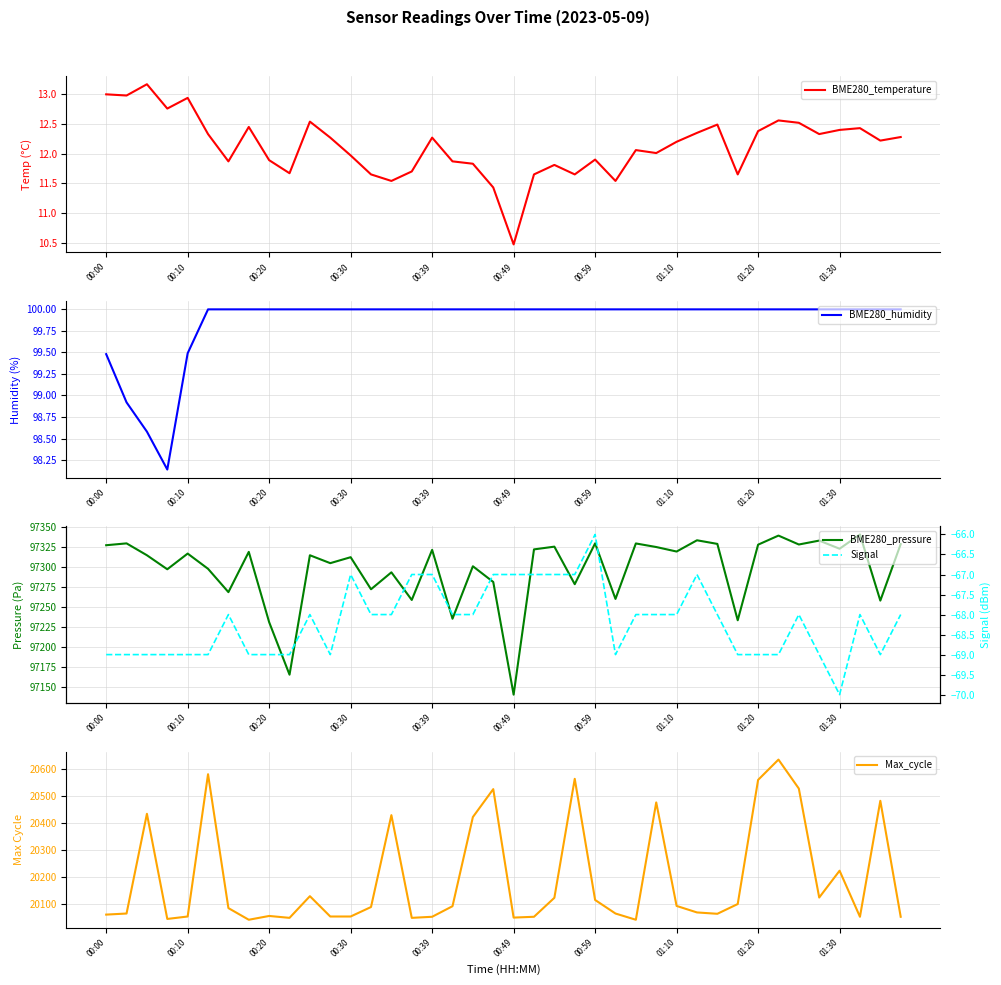

What is the average value of the Signal series?

-68.2